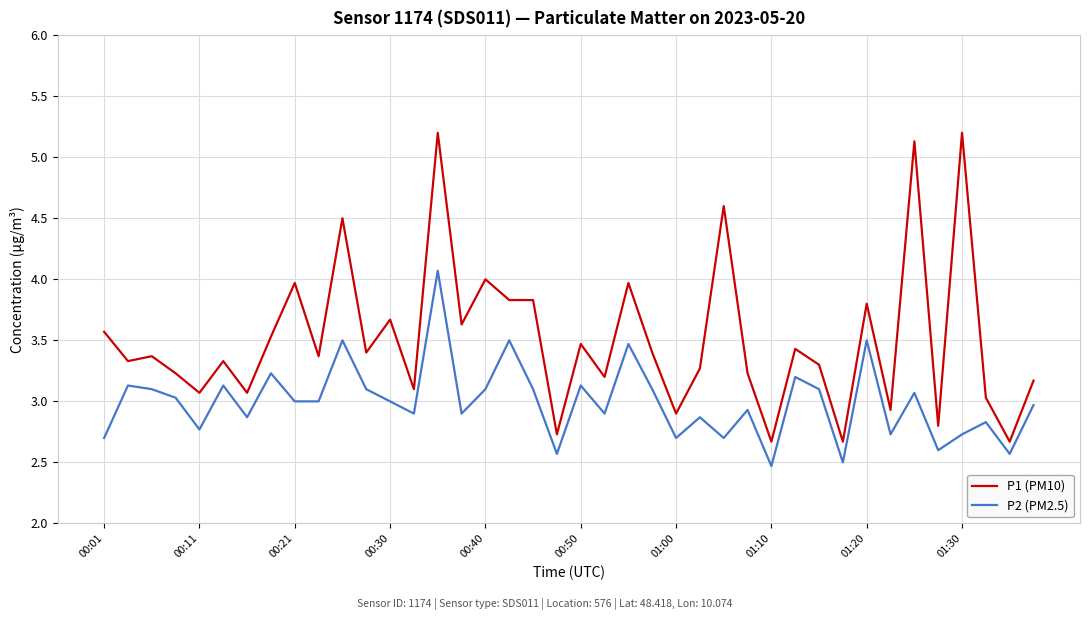

What is the difference between the maximum and minimum values in the P2 (PM2.5) series?

1.6